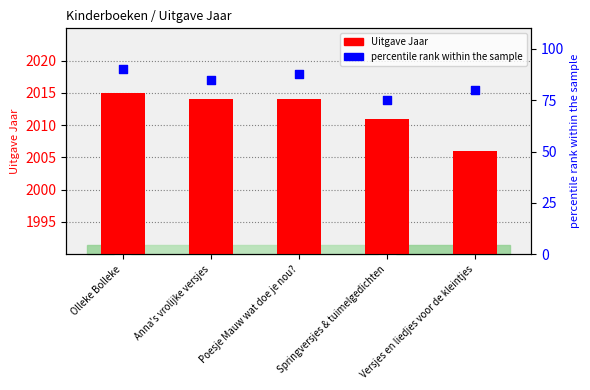

At how many categories does at least one series exceed 208?

5